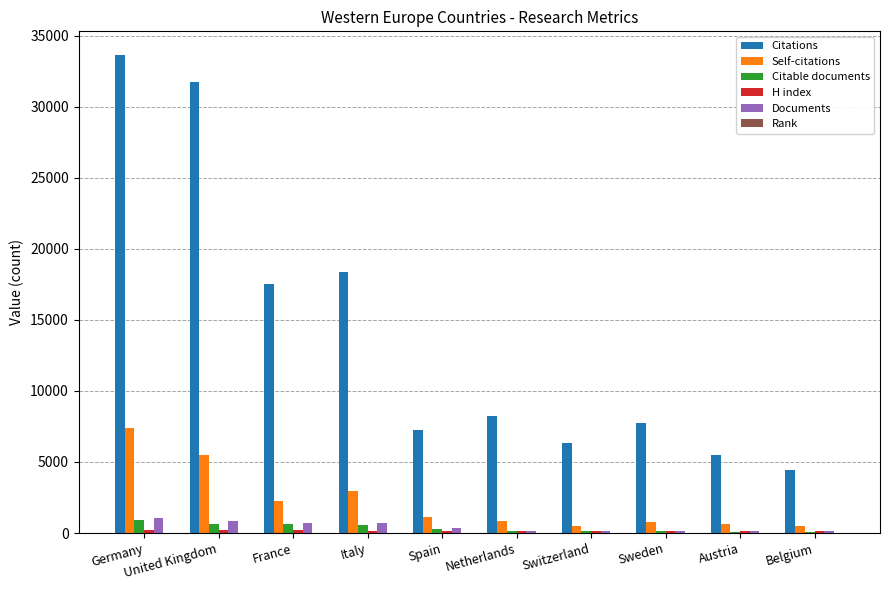

The Citations series shows 5470 at Austria. True or false?

True